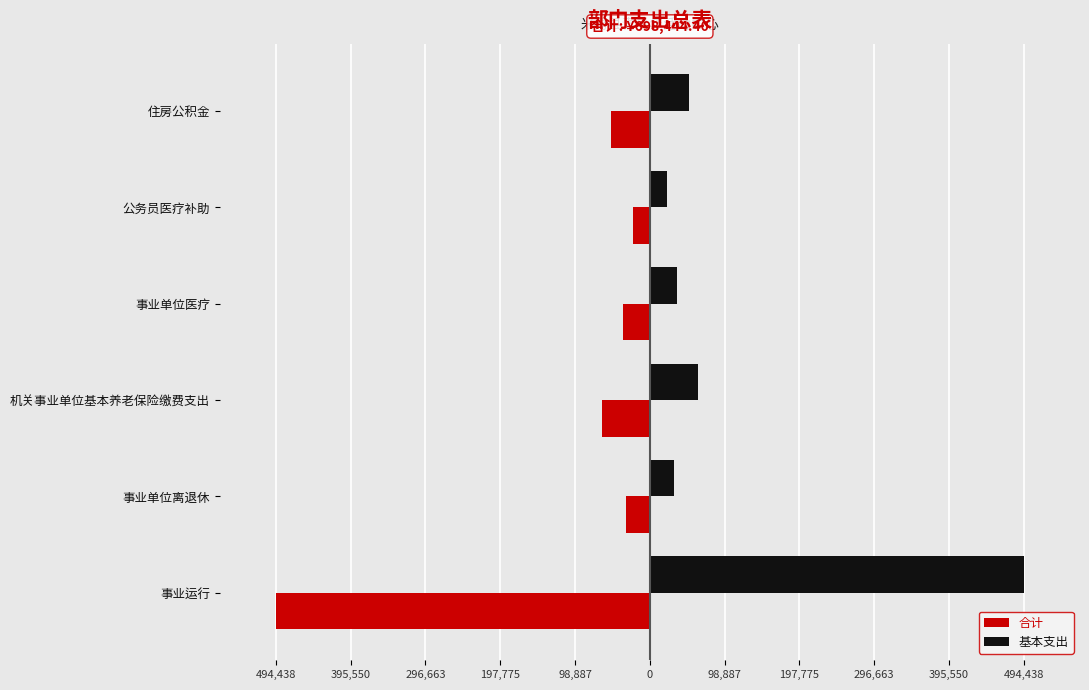

What are all the series names shown in the legend?

合计, 基本支出